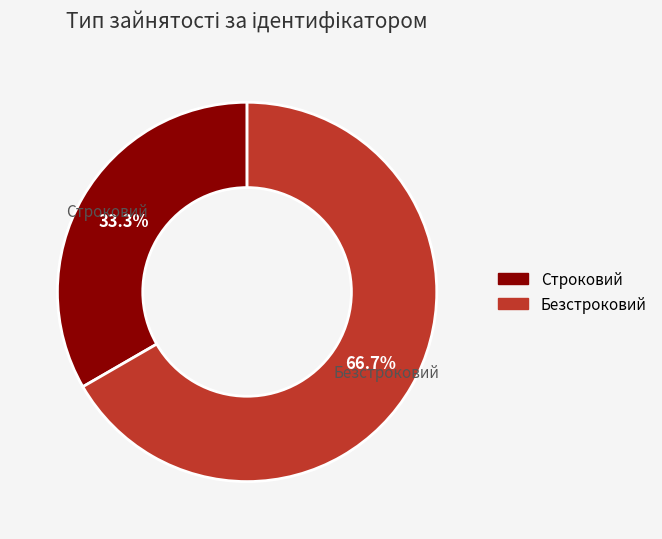

To the nearest percent, what is the difference between the largest and smallest slice percentages?

33%